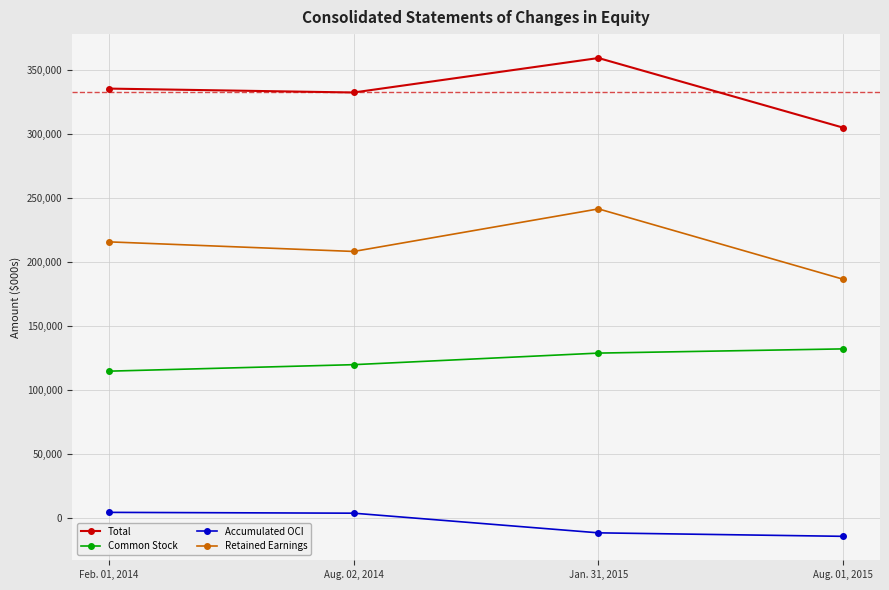

Is the value of Retained Earnings at Jan. 31, 2015 greater than the value of Accumulated OCI at Aug. 02, 2014?

Yes